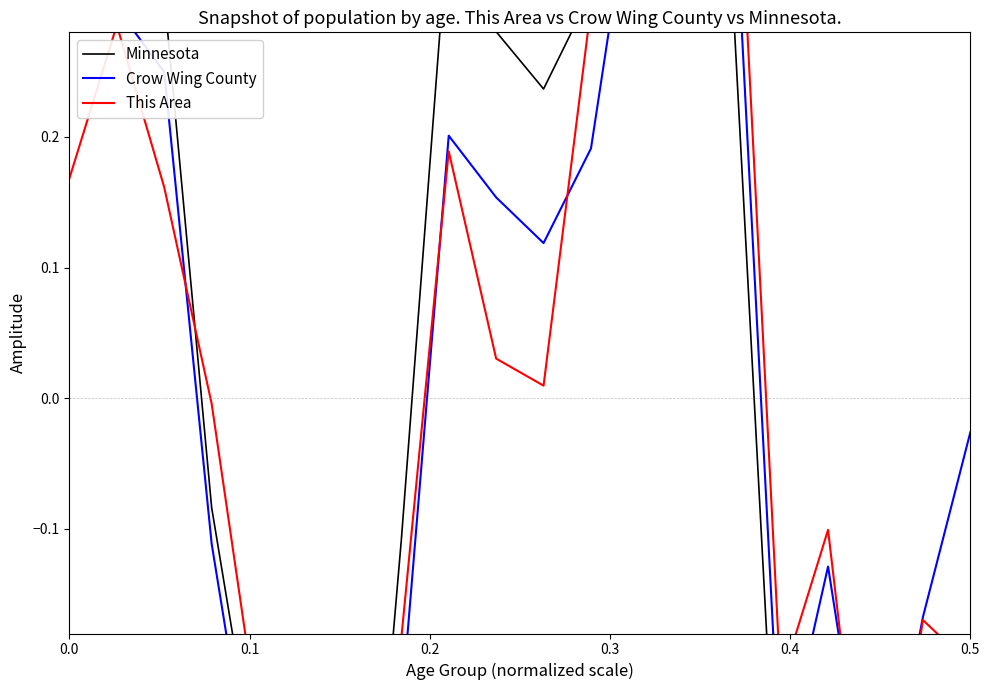

Reading left to right, extract all data points from this chart.

Minnesota: 0.3	0.3	0.3	-0.1	-0.3	-0.5	-0.5	-0.1	0.4	0.3	0.2	0.3	0.5	0.5	0.3	-0.4	-0.3	-0.5	-0.4	-0.3
Crow Wing County: 0.3	0.3	0.2	-0.1	-0.3	-0.5	-0.6	-0.2	0.2	0.2	0.1	0.2	0.4	0.4	0.4	-0.3	-0.1	-0.4	-0.2	-0.0
This Area: 0.2	0.3	0.2	-0.0	-0.3	-0.5	-0.5	-0.2	0.2	0.0	0.0	0.3	0.4	0.5	0.5	-0.2	-0.1	-0.4	-0.2	-0.2